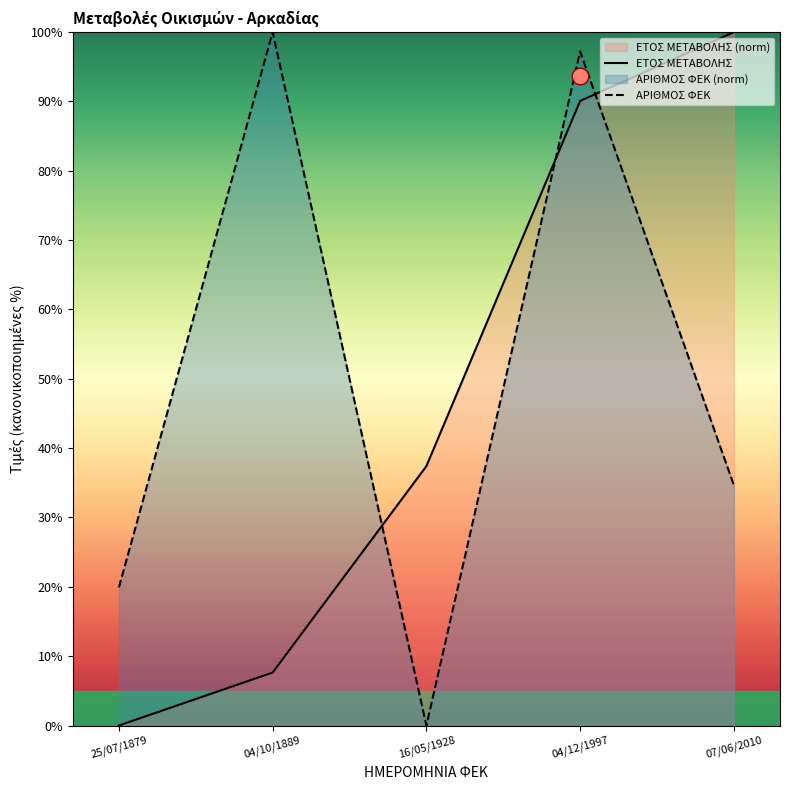

What is the spread (max minus min) of values at 04/10/1889?

92.4